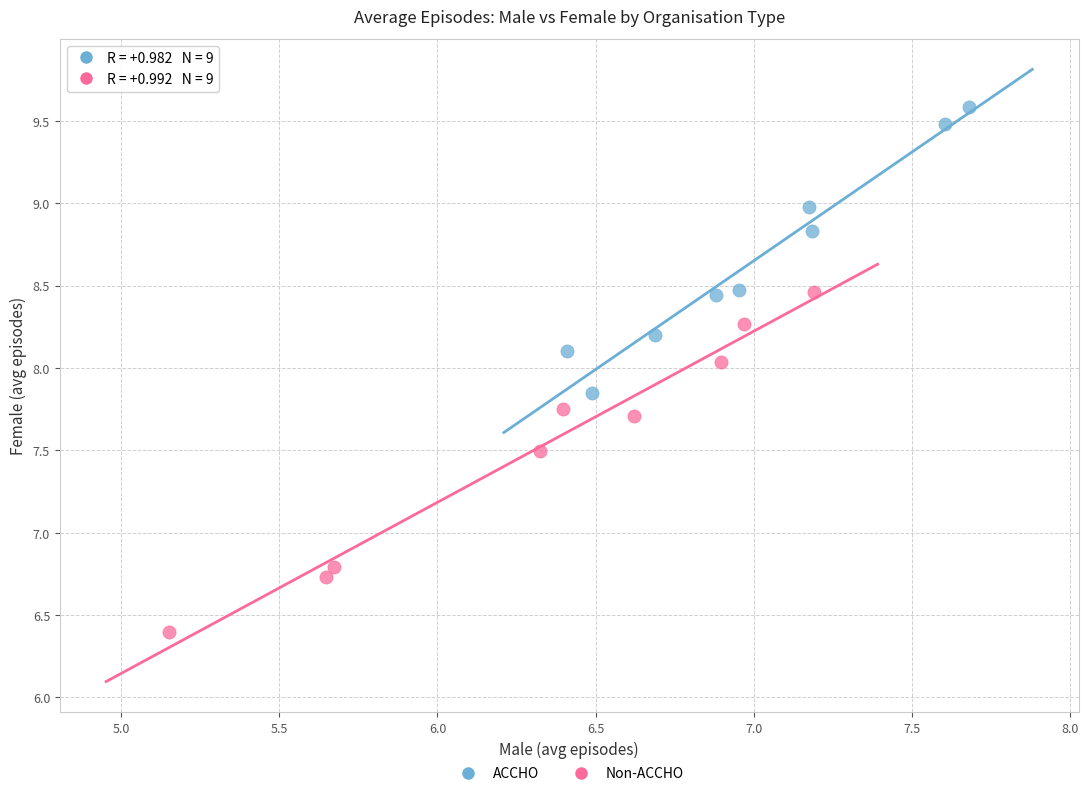

What are all the series names shown in the legend?

ACCHO, Non-ACCHO